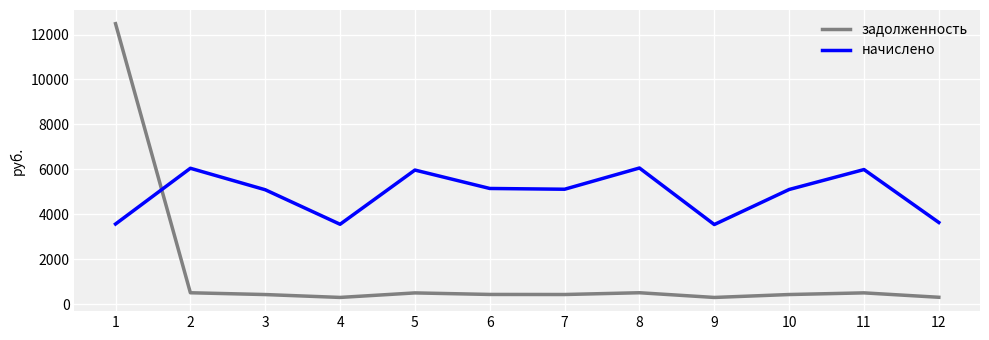

At which category does начислено reach its first local peak?

2